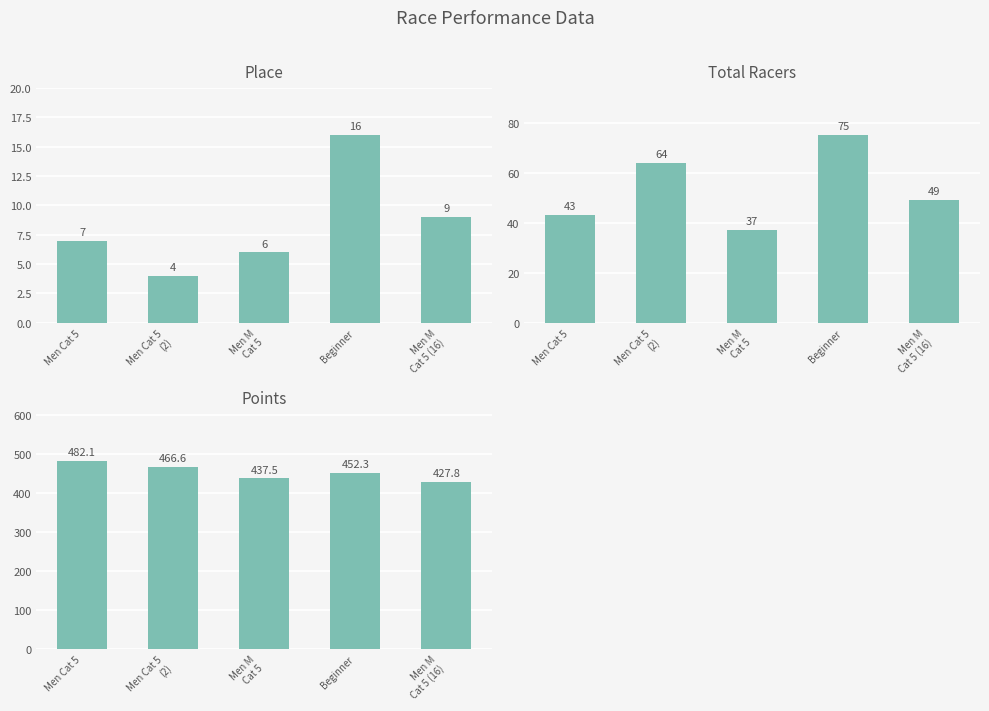

At how many categories does at least one series exceed 91?

5